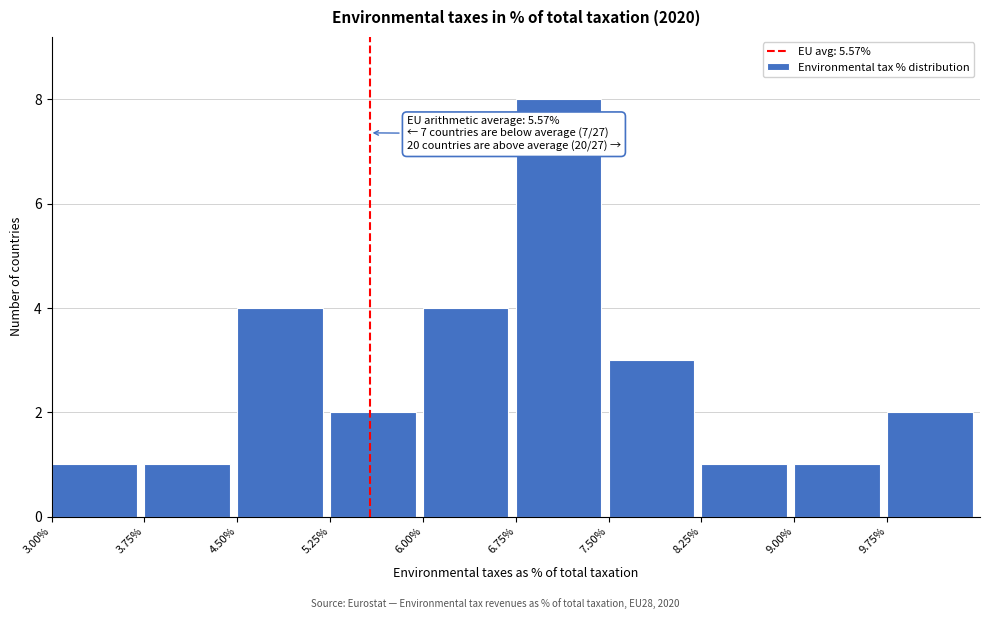

Which range on the x-axis has the tallest bar?

6.75 to 7.50